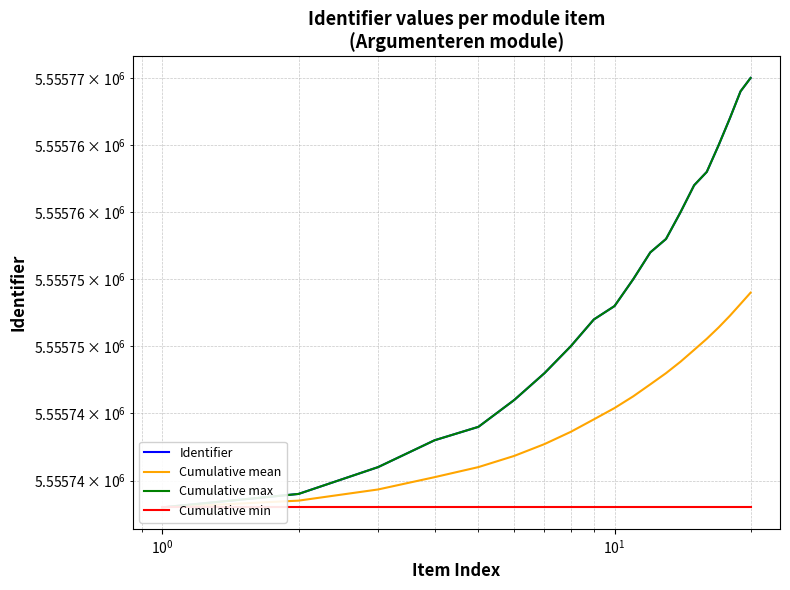

True or false: Cumulative mean and Cumulative max intersect in this chart.

False